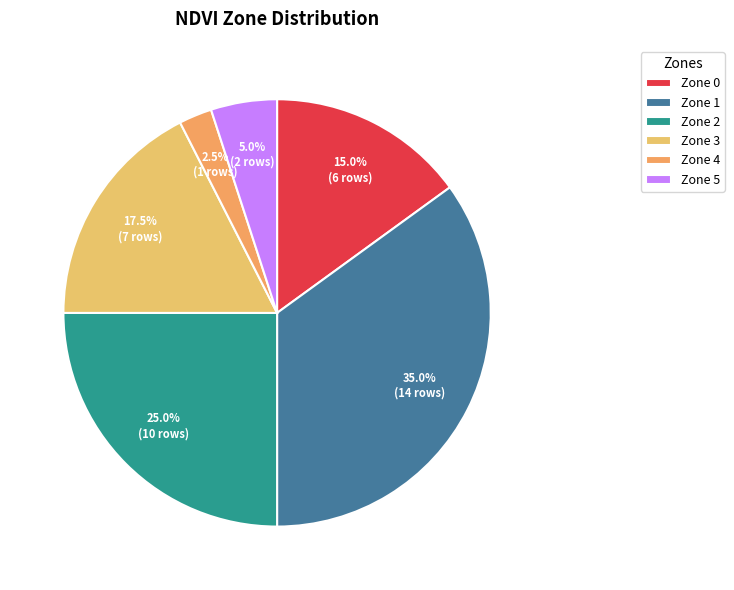

How many segments does this pie chart have?

6